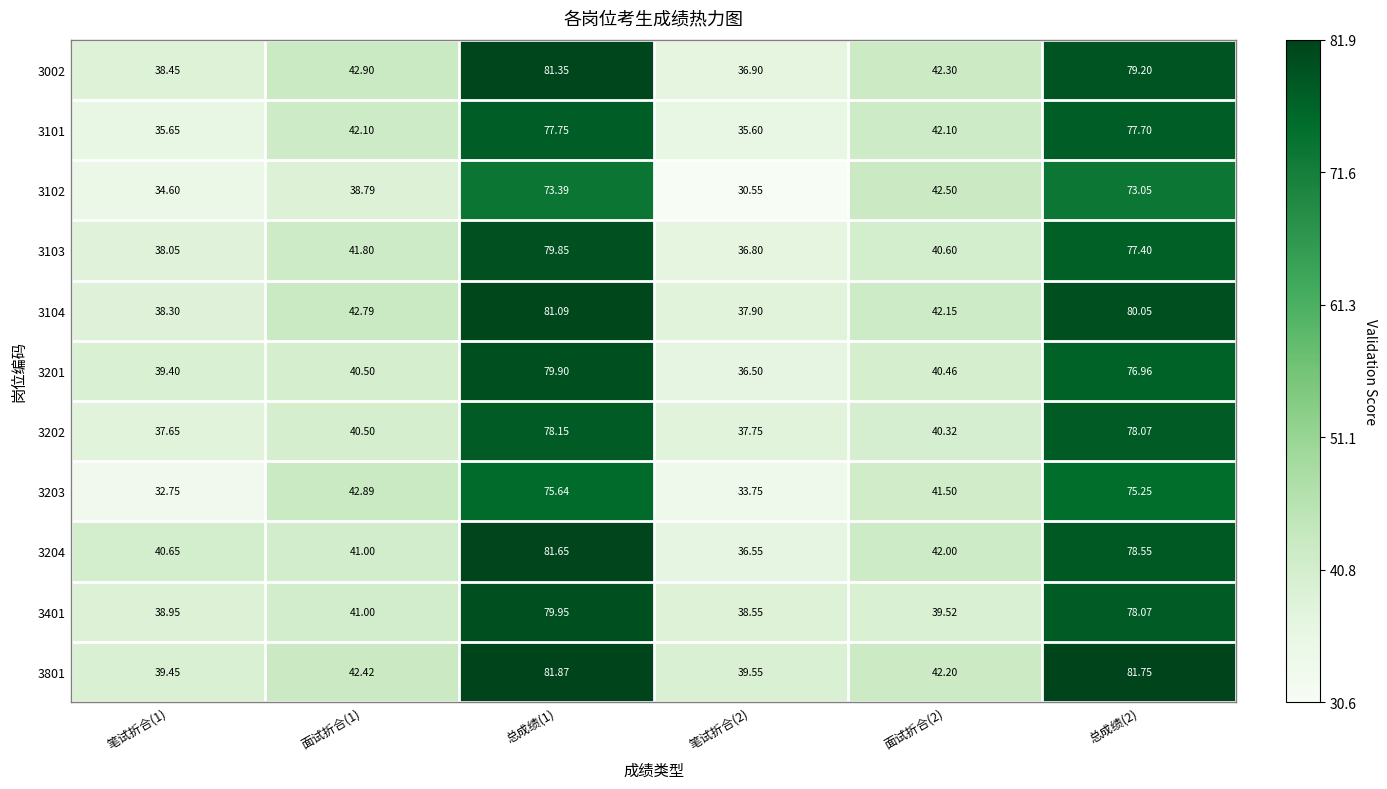

Which series changed the most between 笔试折合(1) and 面试折合(2)?

3203